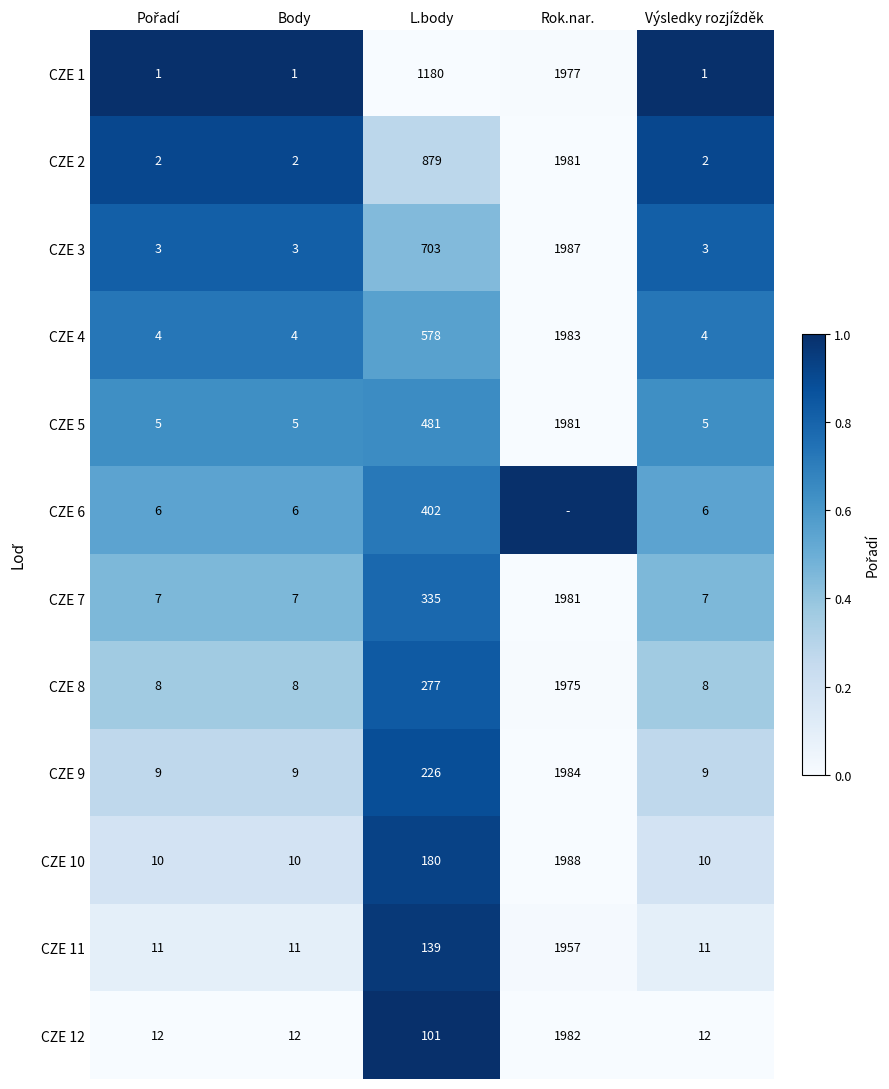

Is the value of CZE 1 at Body greater than the value of CZE 7 at L.body?

No